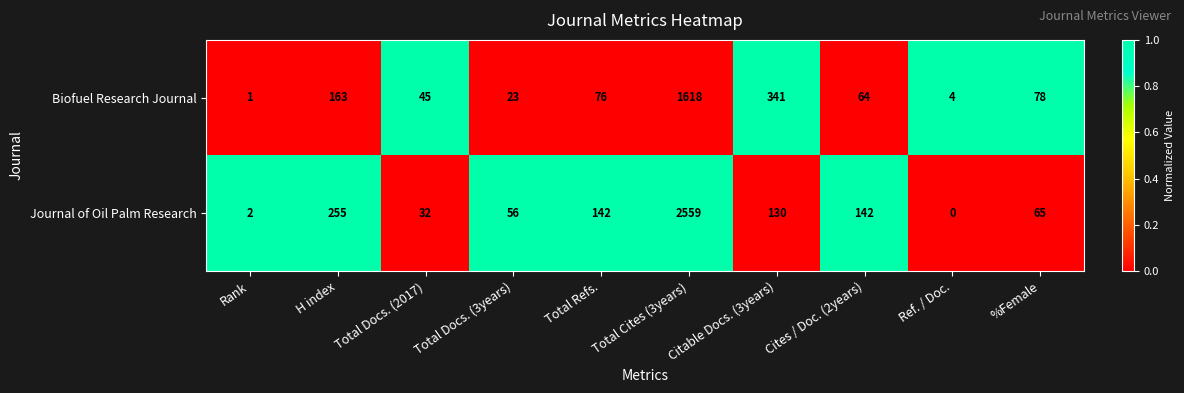

What is the difference between the highest and lowest values at Total Docs. (3years)?

33